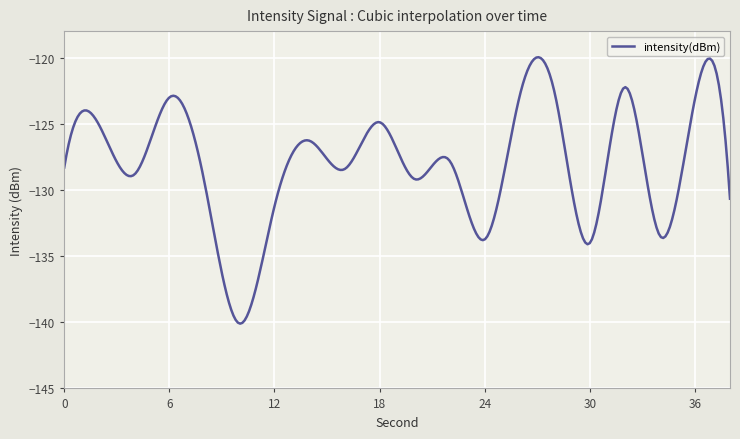

What is the minimum value shown in the chart?

-140.1